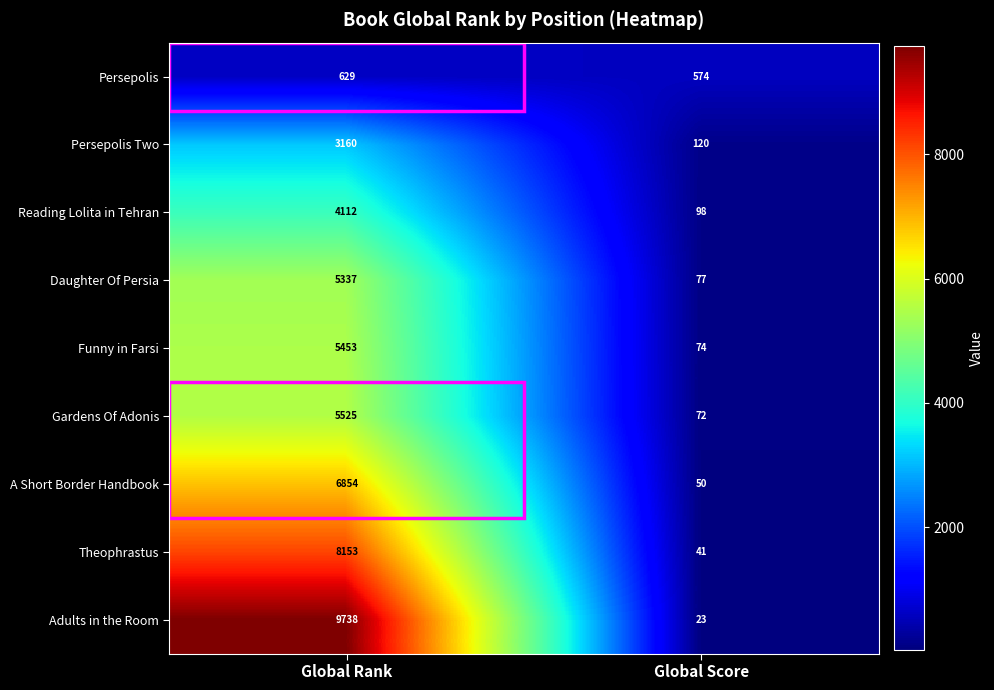

Rank the series by their maximum value, from highest to lowest.

Adults in the Room, Theophrastus, A Short Border Handbook, Gardens Of Adonis, Funny in Farsi, Daughter Of Persia, Reading Lolita in Tehran, Persepolis Two, Persepolis